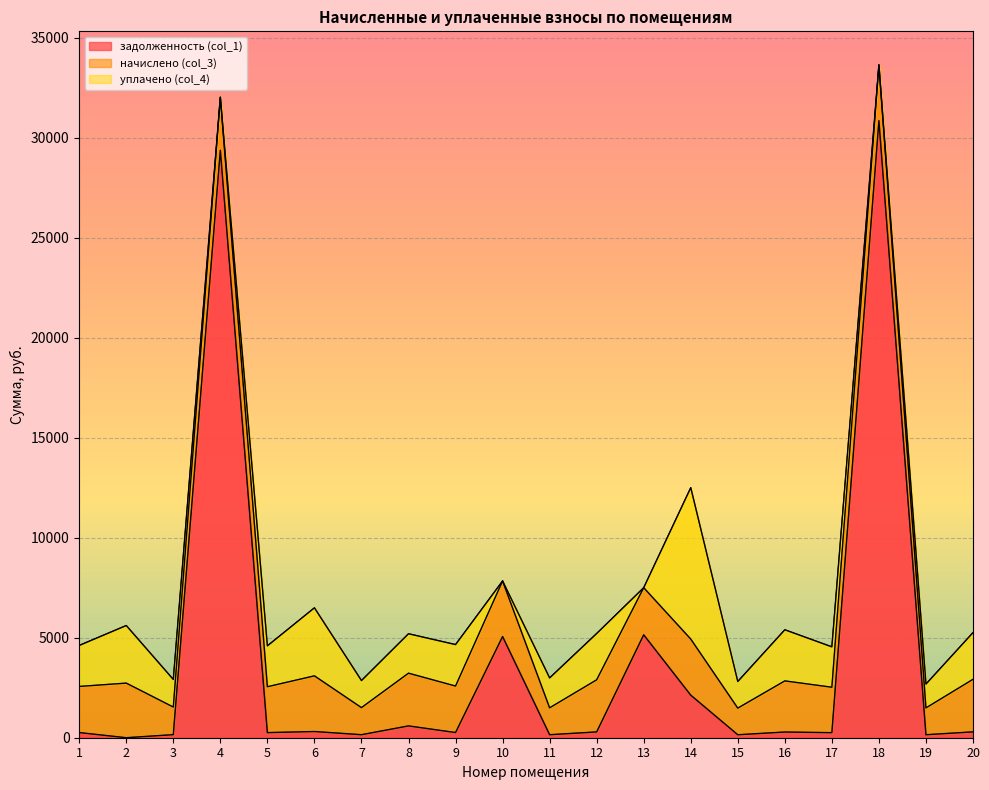

Which series has the largest total across all categories?

задолженность (col_1)